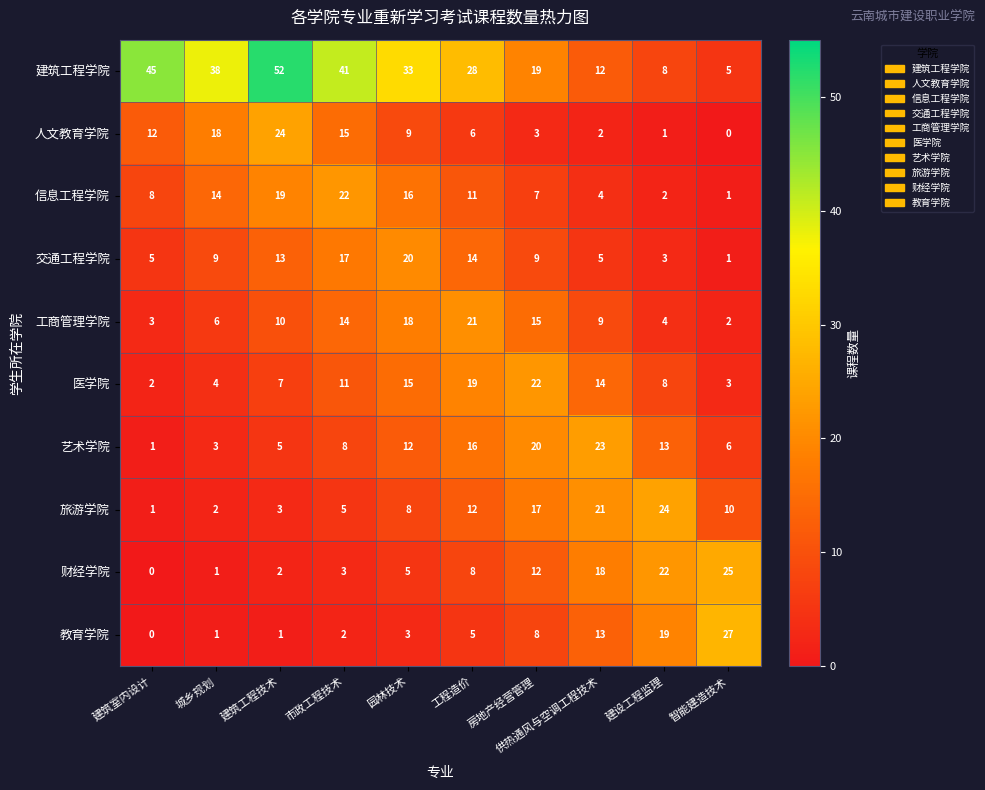

How many values in the 财经学院 series are below 8?

5